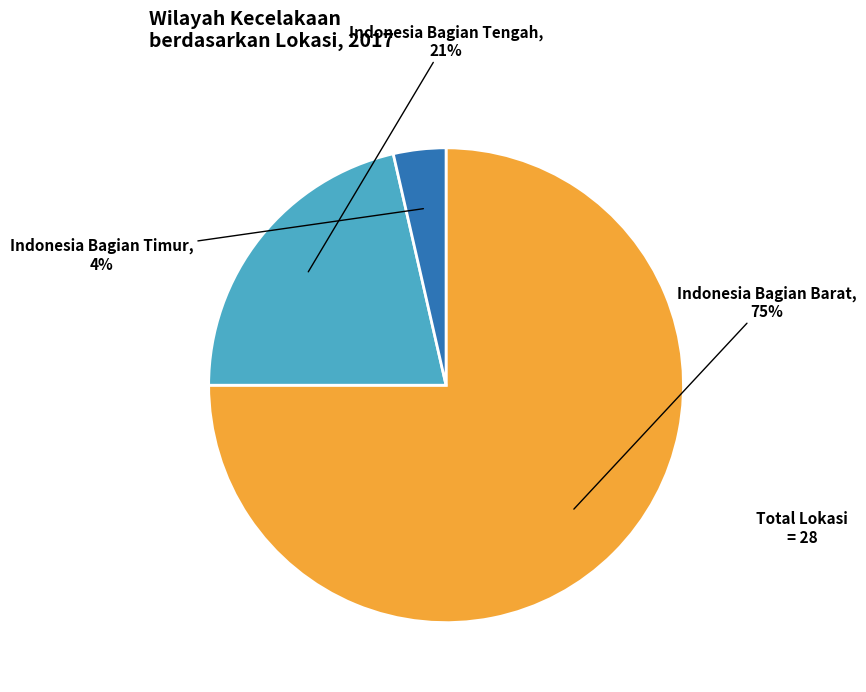

Which slice is the largest?

Indonesia Bagian Barat